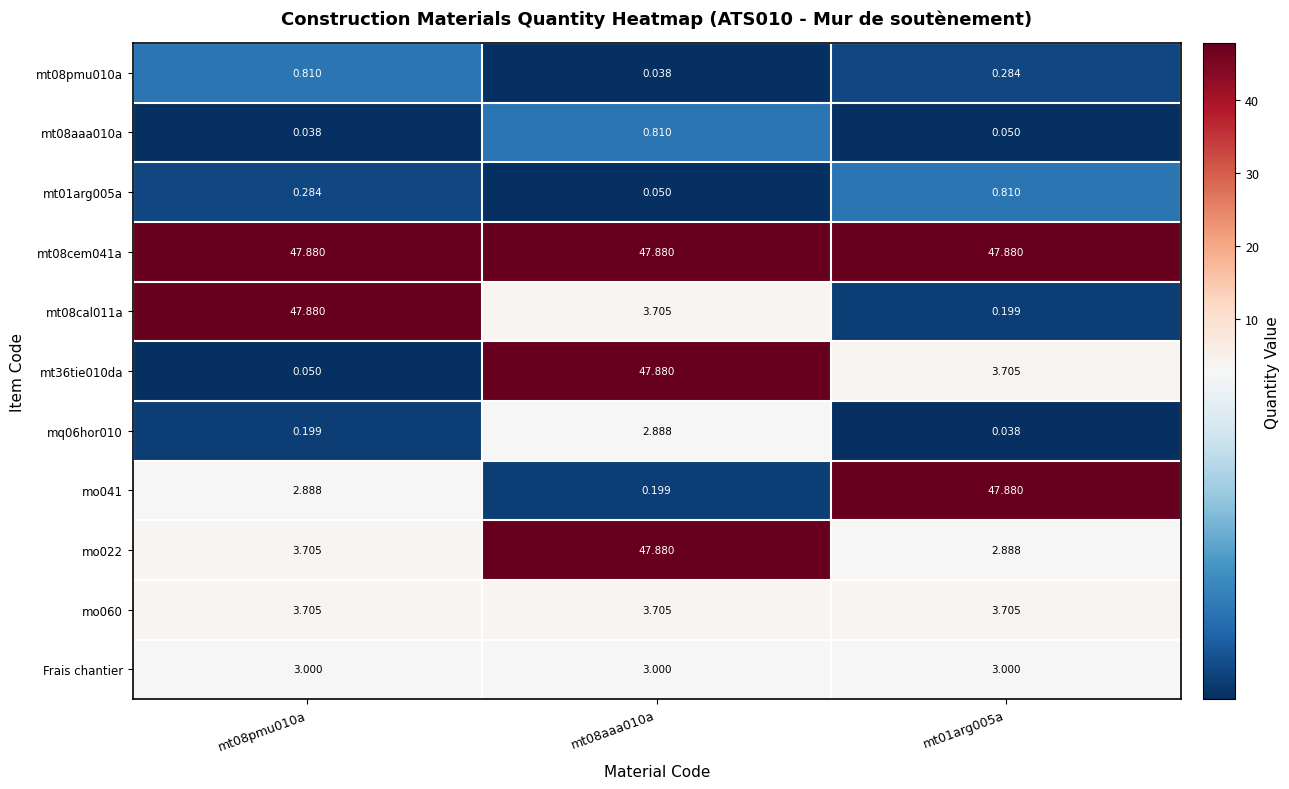

How many distinct data groups are displayed?

11